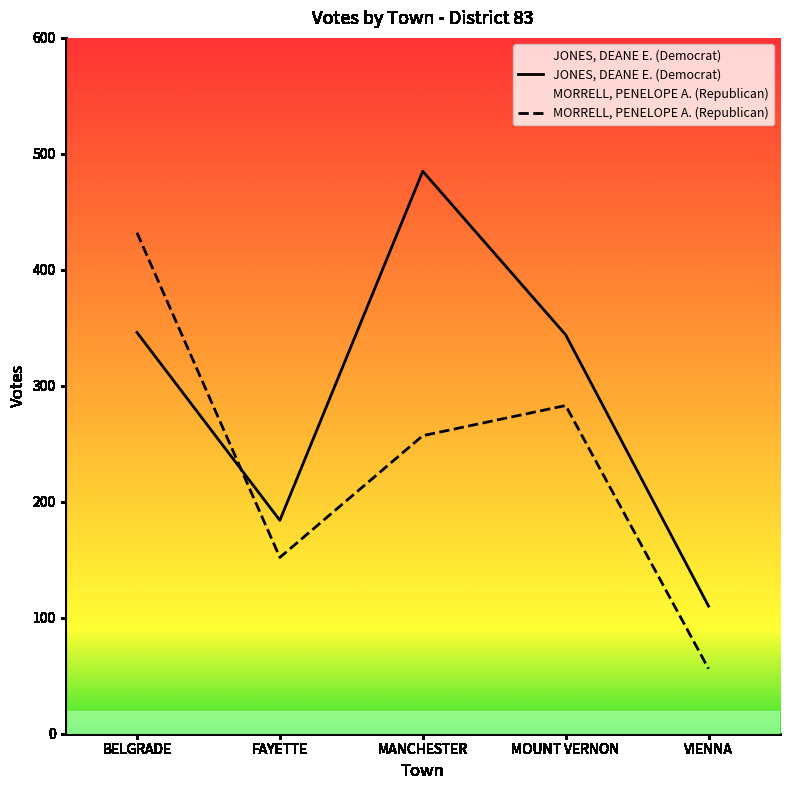

At which label is MORRELL, PENELOPE A. (Republican) closest to 244?

MANCHESTER